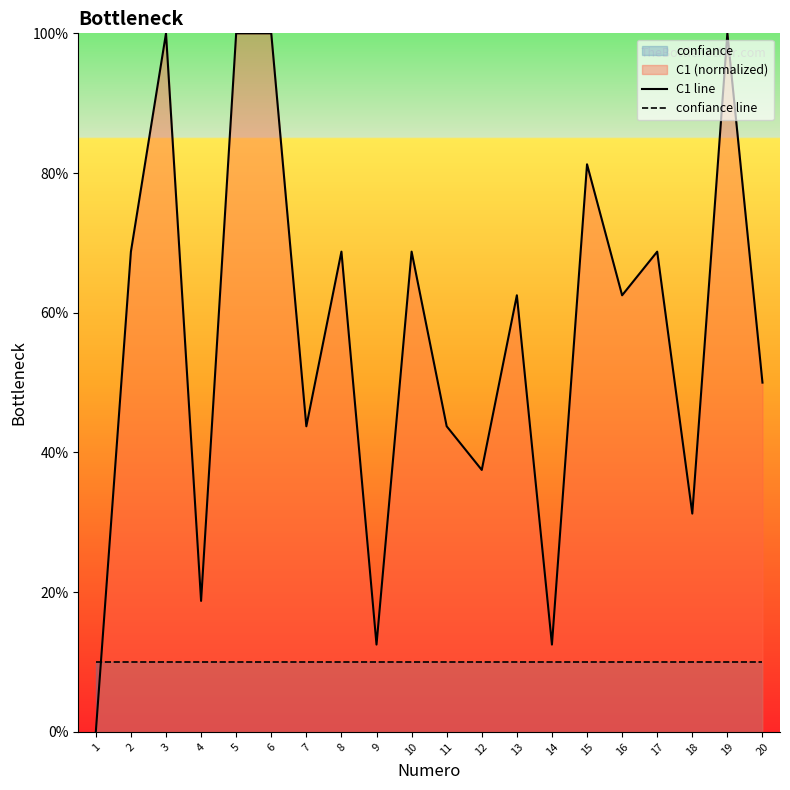

What is the value of the C1 line point at the 18th from the left?

31.2